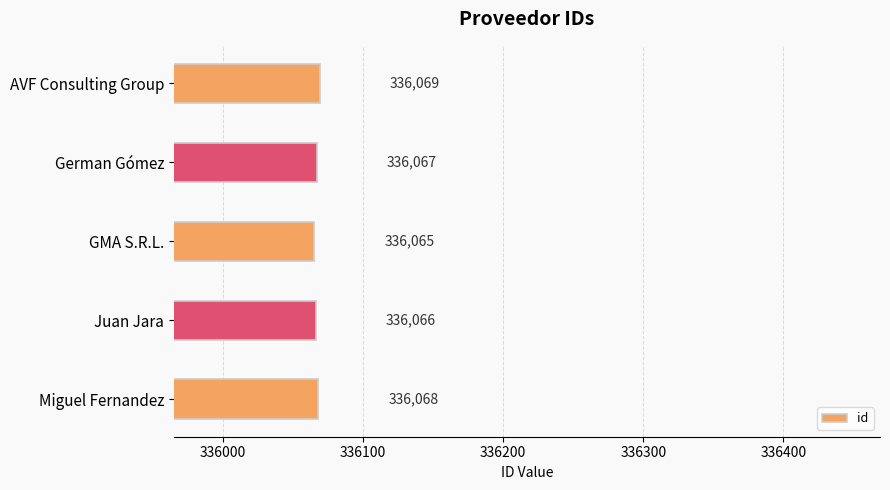

What is the difference between the second highest and minimum values?

3